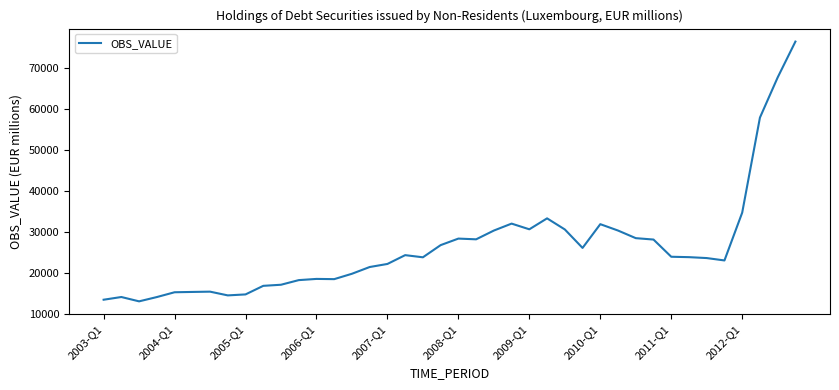

What is the smallest value displayed?

13084.0